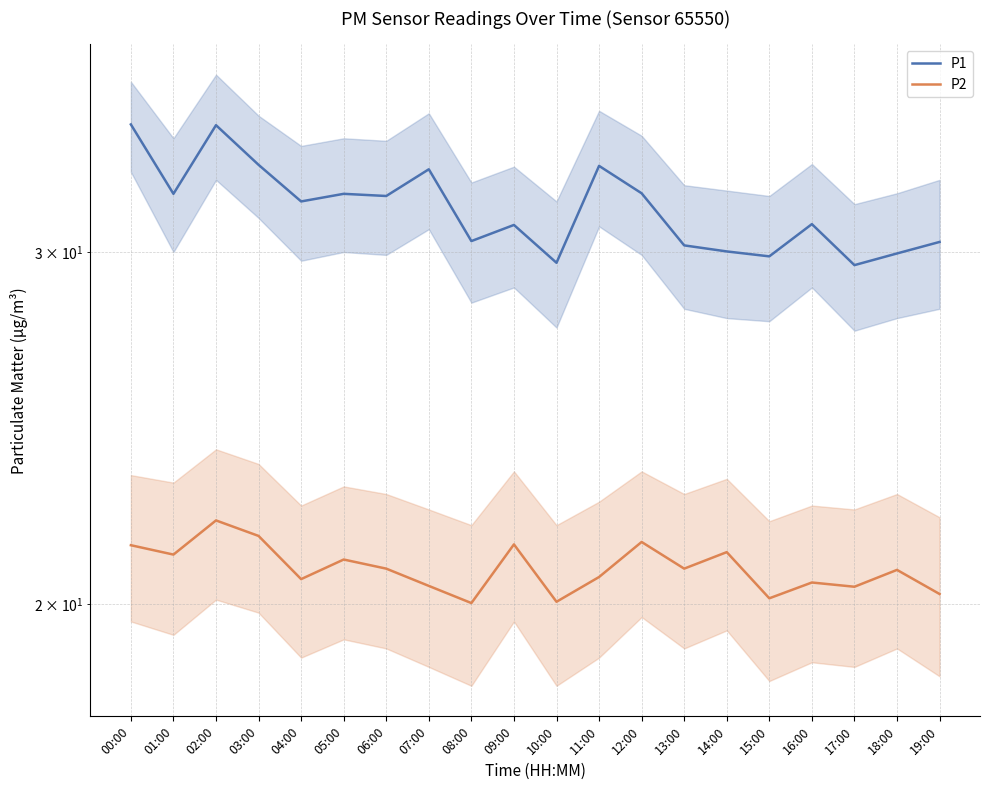

Where is P1 nearest to the value 32?

06:00